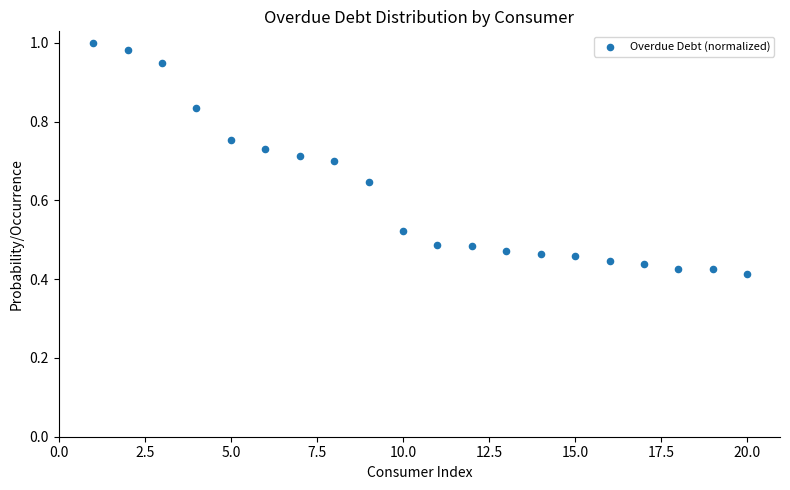

What is the range of X values (max minus min)?

19.0